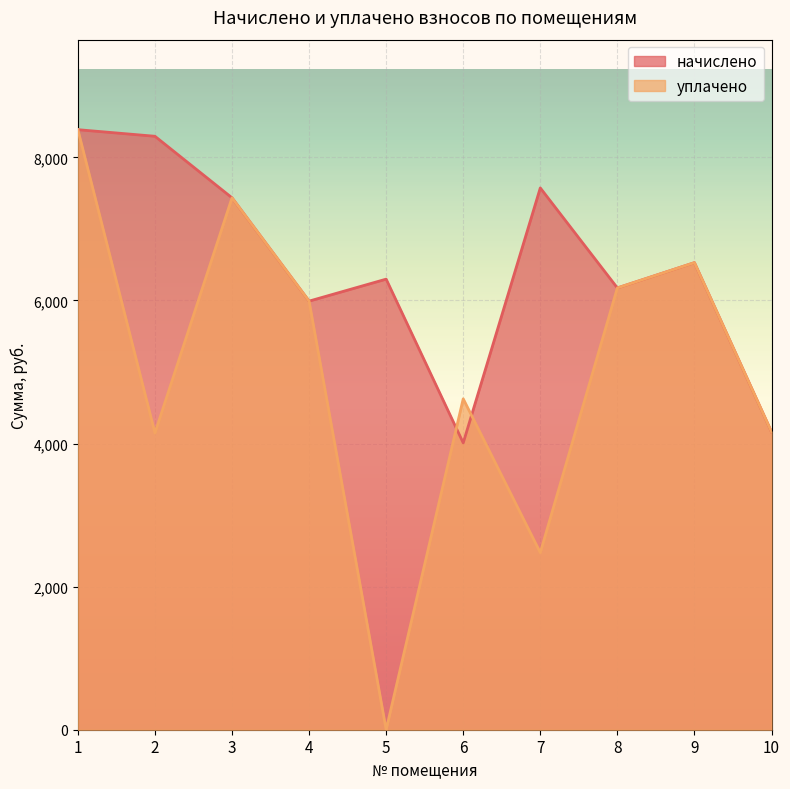

Reading left to right, list all the values displayed in this chart.

начислено: 1=8386.6	2=8294.4	3=7434.2	4=5990.4	5=6297.6	6=4009.0	7=7572.5	8=6174.7	9=6528.0	10=4162.6
уплачено: 1=8386.6	2=4147.2	3=7434.2	4=5990.4	5=0.0	6=4624.9	7=2474.9	8=6174.7	9=6528.0	10=4162.6